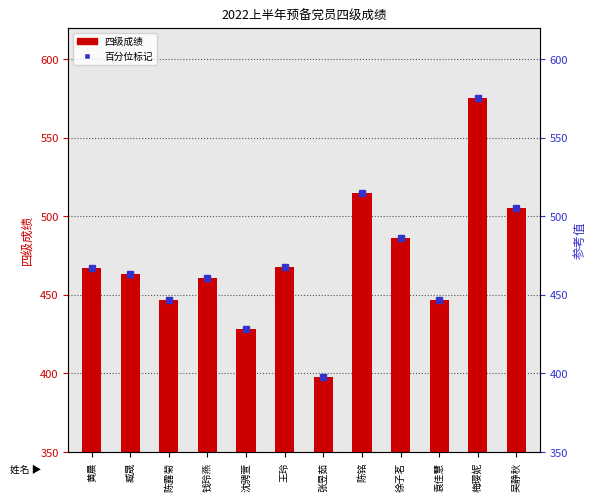

What is the sum of all values?

5660